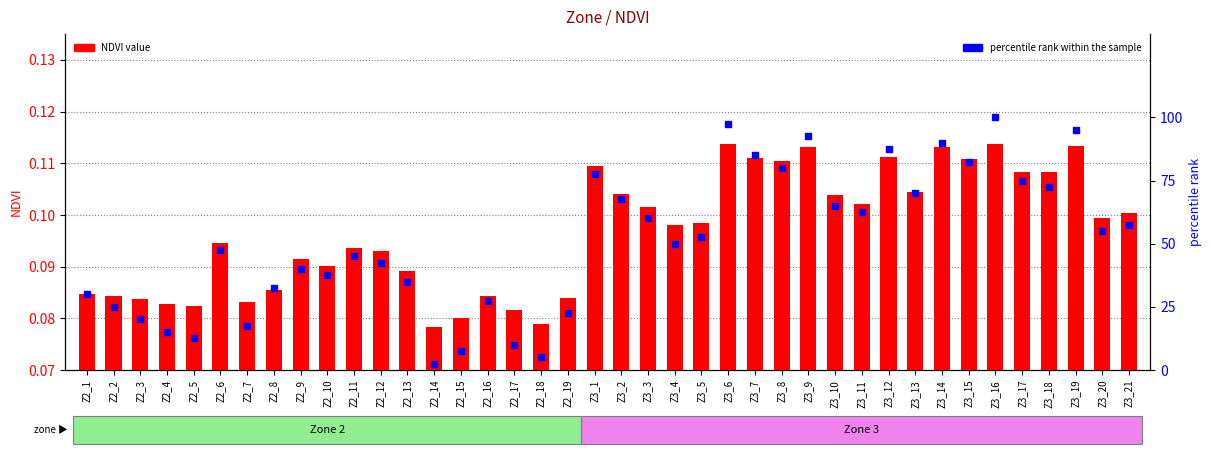

Which series has the largest total across all categories?

percentile rank within the sample